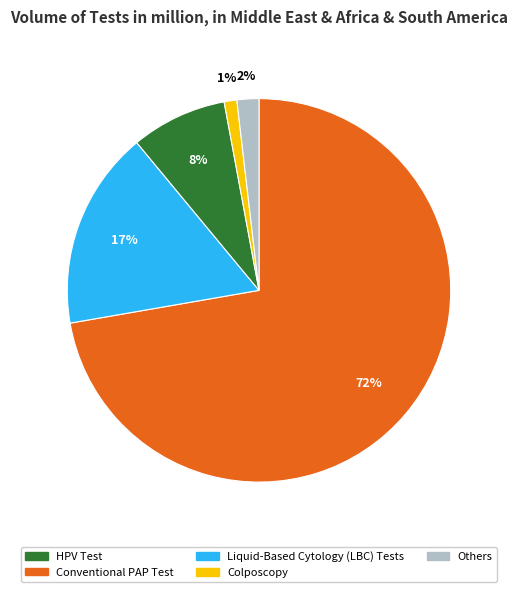

To the nearest percent, what is the average slice percentage?

20%